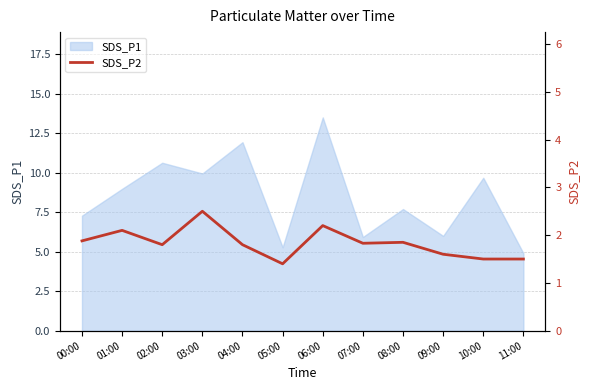

What is the lowest value of the SDS_P1 series?

4.9